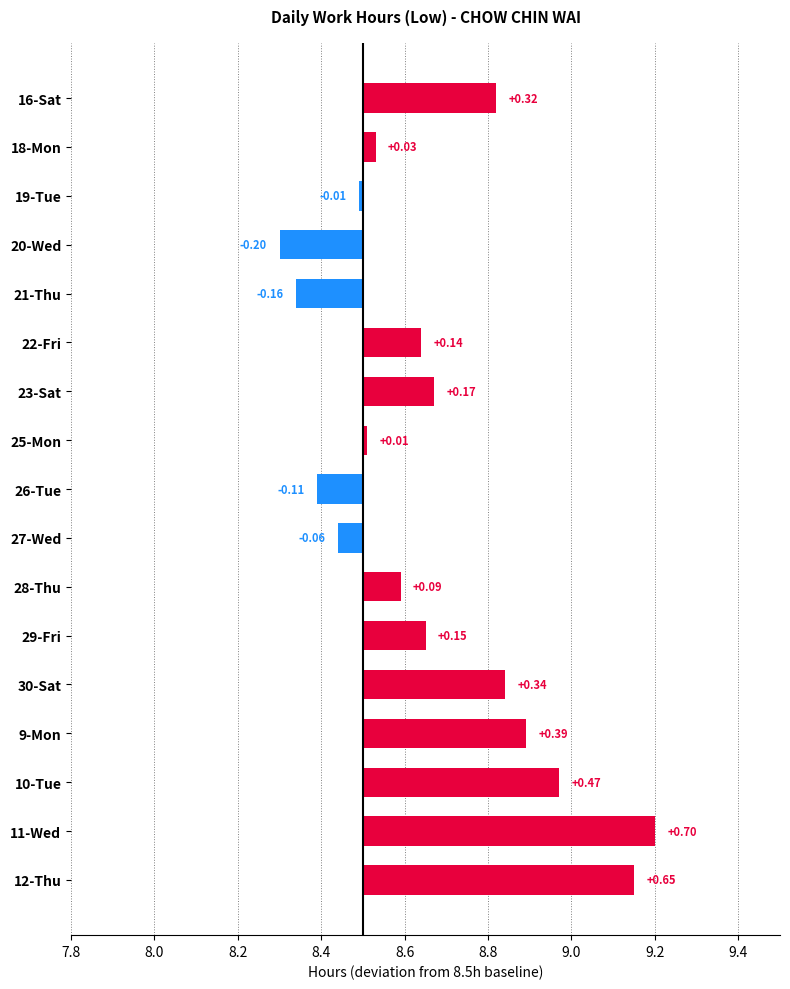

How many values are below zero?

5